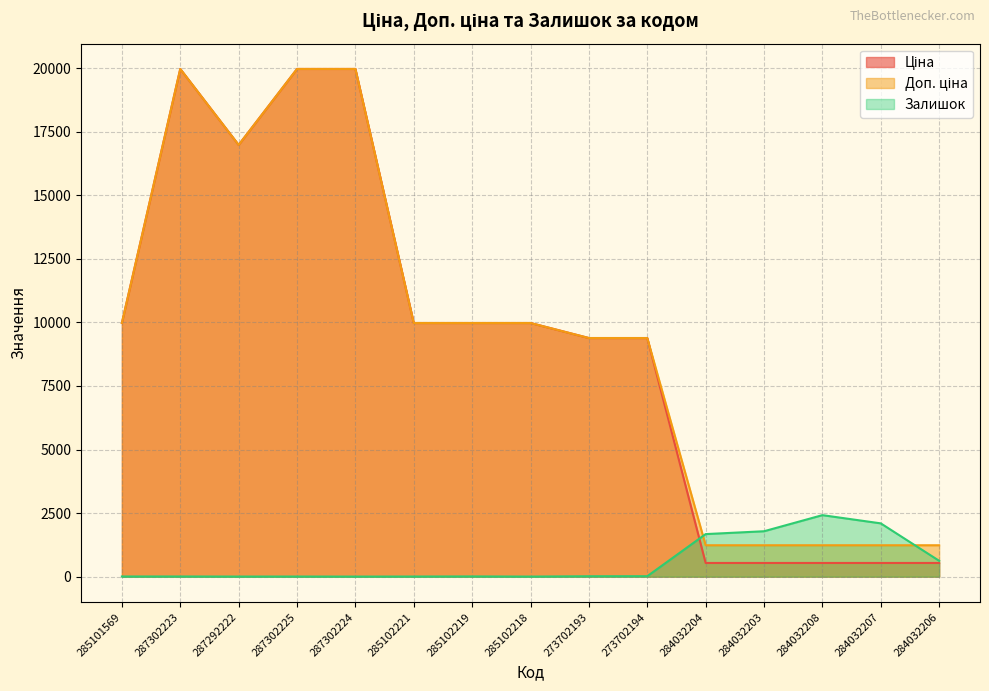

What is the total value across all series at 285102218?

19953.0